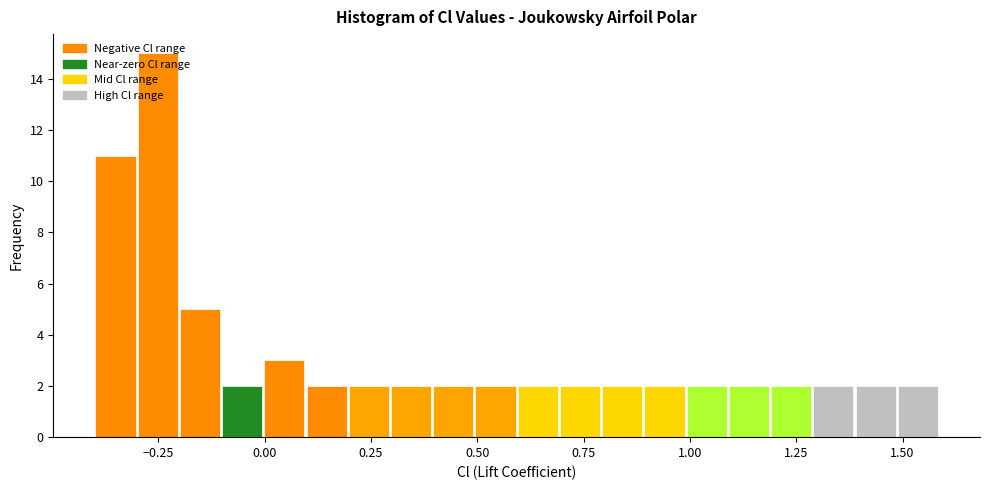

Around what value on the x-axis is the tallest bar? Give the approximate position of its centre, as read against the axis.

-0.25